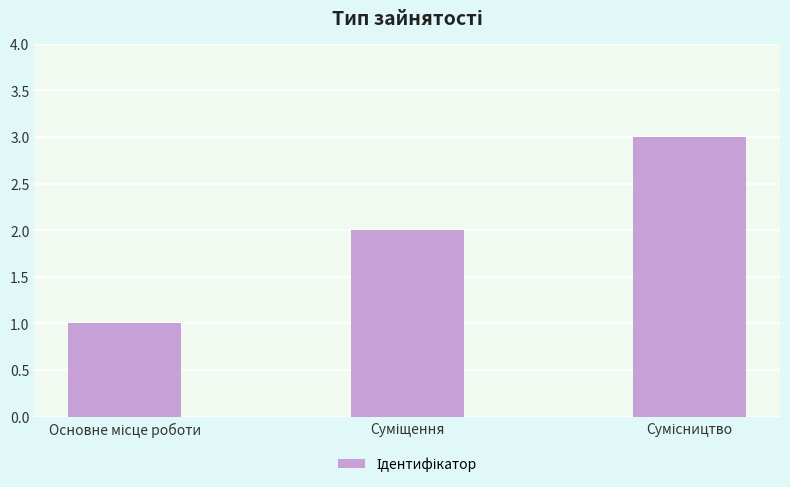

How many data points are less than 2?

1